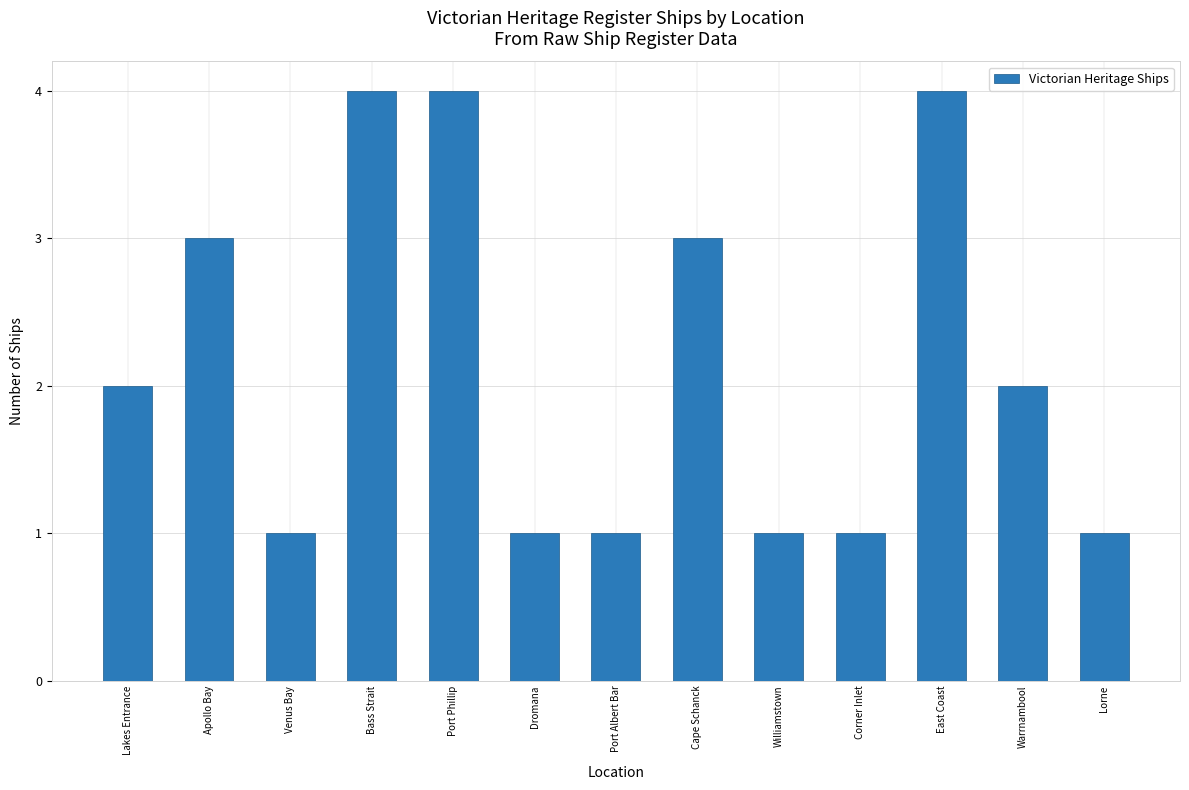

What is the ratio of the value at Lakes Entrance to the value at Port Albert Bar?

2.0